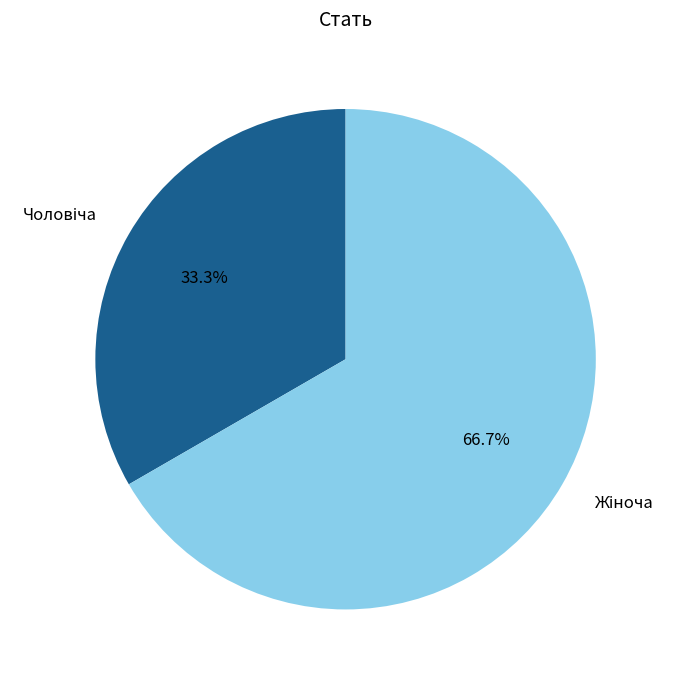

Is there a majority slice in this chart?

Yes